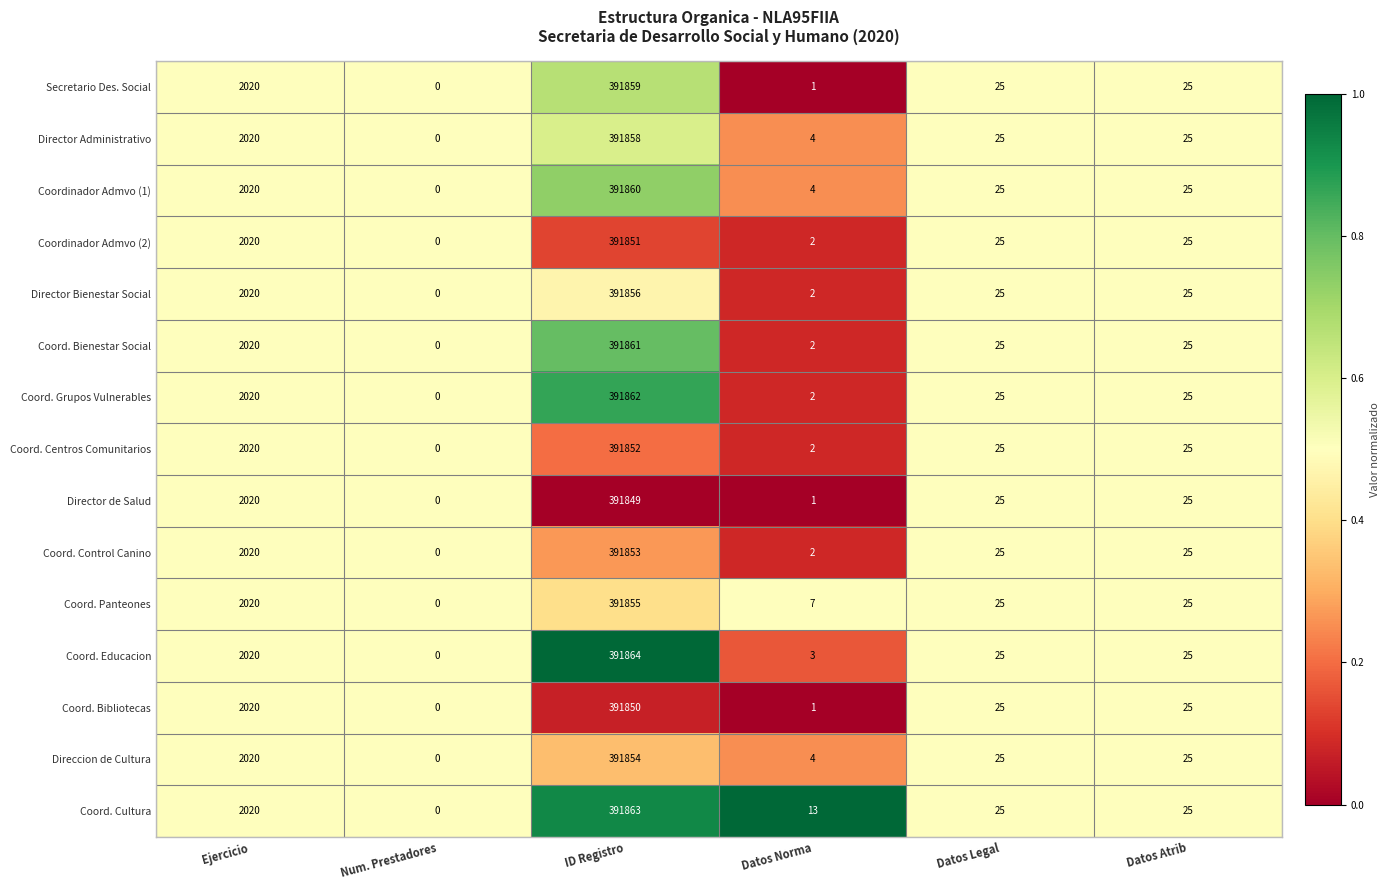

What is the difference between the maximum and minimum values in the Coord. Grupos Vulnerables series?

391862